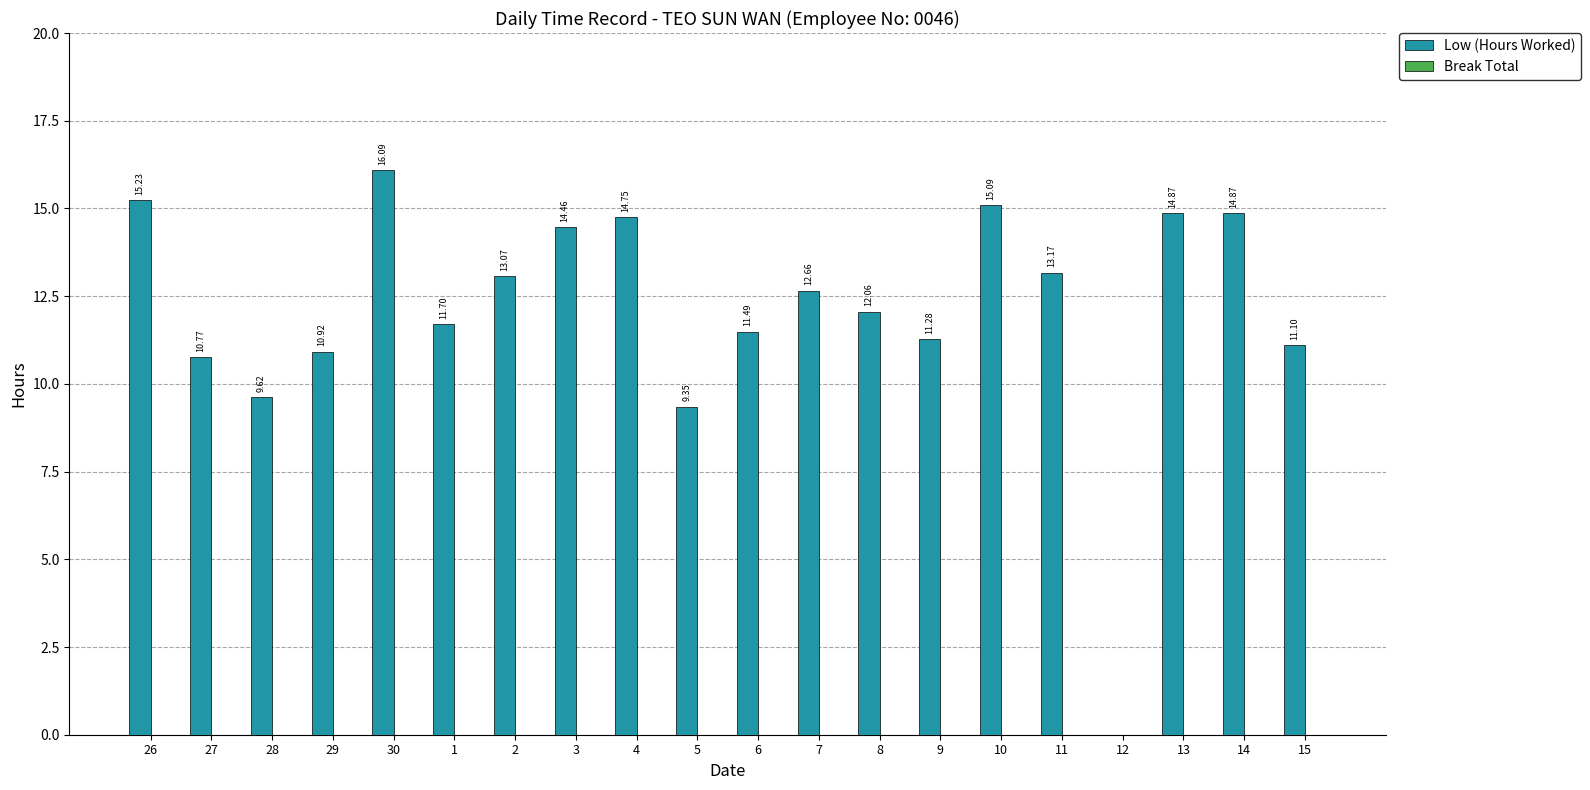

What is the sum of all values?

242.6